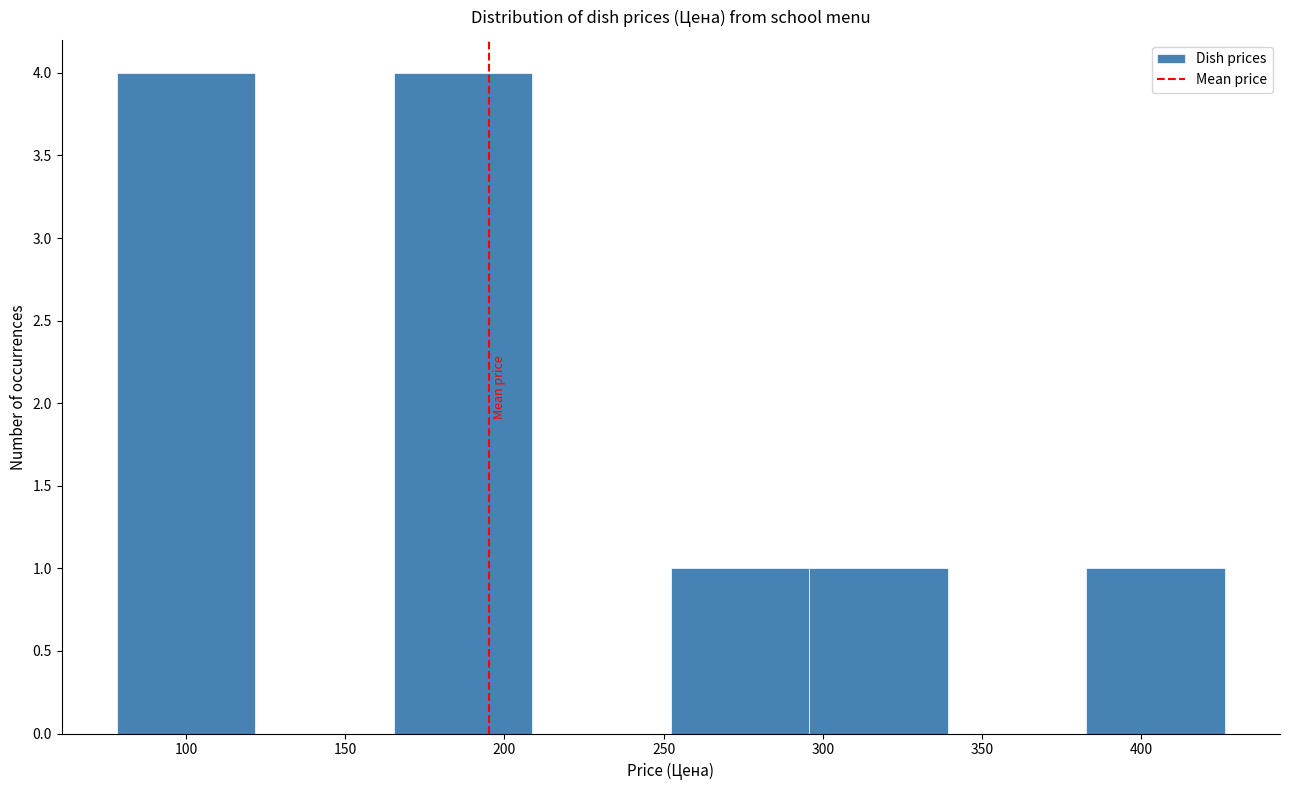

Reading left to right, transcribe this chart: for each bar, give the range it covers on the x-axis and its height. Neither the bar edges nor the heights are printed on the chart, so give them approximately, as read against the axes.

80 to 120: 4
120 to 165: 0
165 to 210: 4
210 to 250: 0
250 to 295: 1
295 to 340: 1
340 to 385: 0
385 to 425: 1